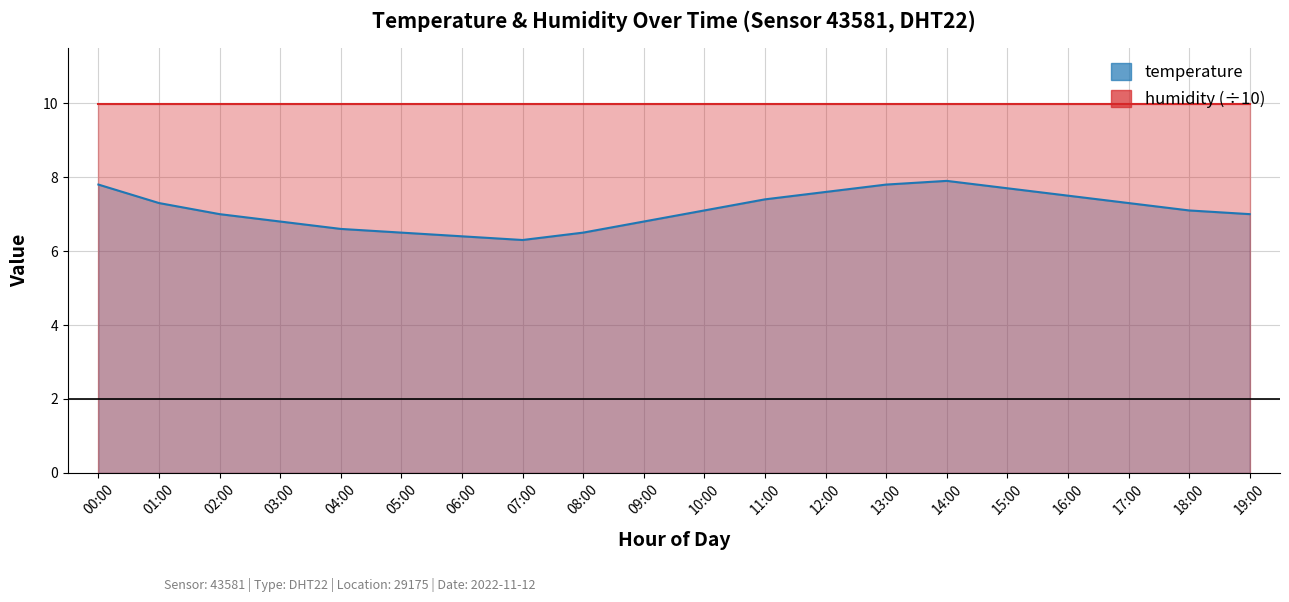

Rank the categories by value from highest to lowest.

14:00, 00:00, 13:00, 15:00, 12:00, 16:00, 11:00, 01:00, 17:00, 10:00, 18:00, 02:00, 19:00, 03:00, 09:00, 04:00, 05:00, 08:00, 06:00, 07:00